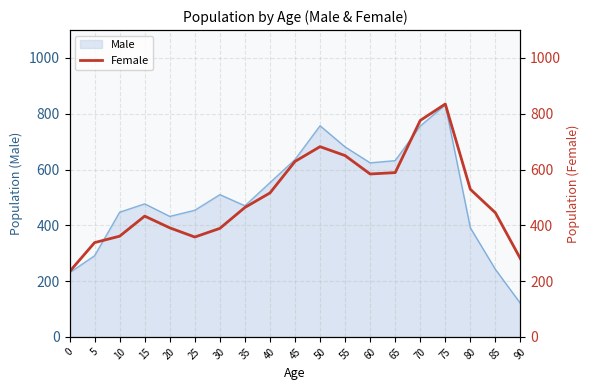

True or false: the data shows 776 at 70.

True